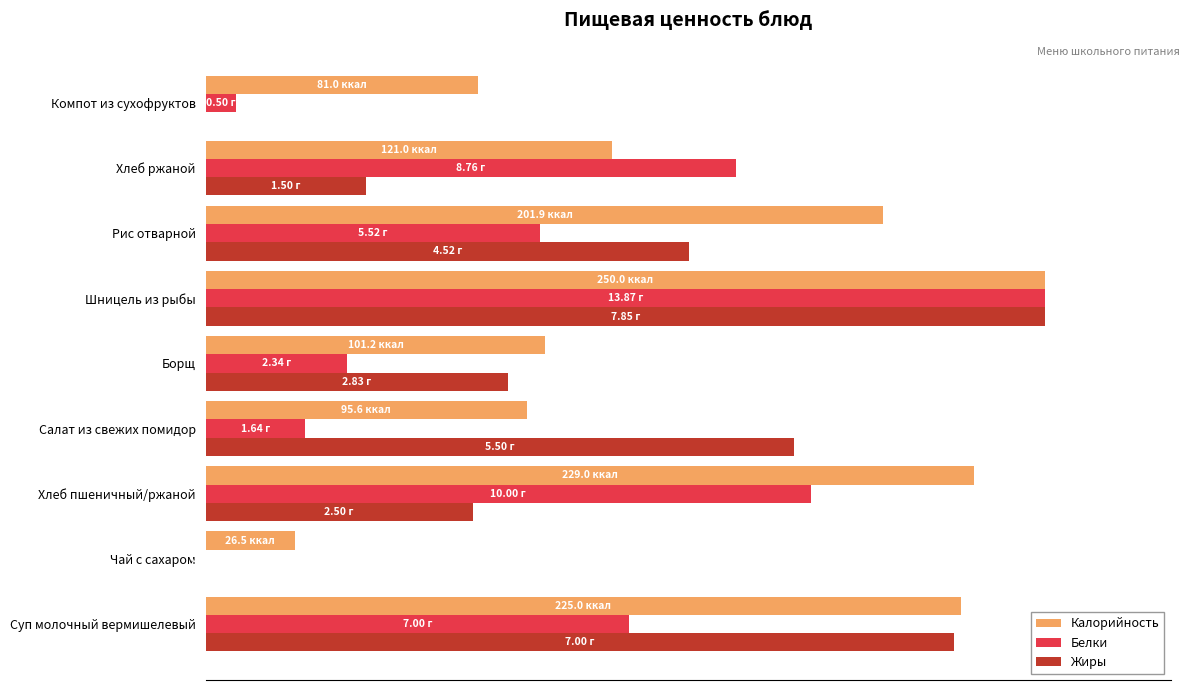

Reading right to left, transcribe all the data shown in this chart.

Калорийность: 32.4	48.4	80.8	100.0	40.5	38.3	91.6	10.6	90.0
Белки: 3.6	63.2	39.8	100.0	16.9	11.8	72.1	0.0	50.5
Жиры: 0.0	19.1	57.6	100.0	36.1	70.1	31.8	0.0	89.2